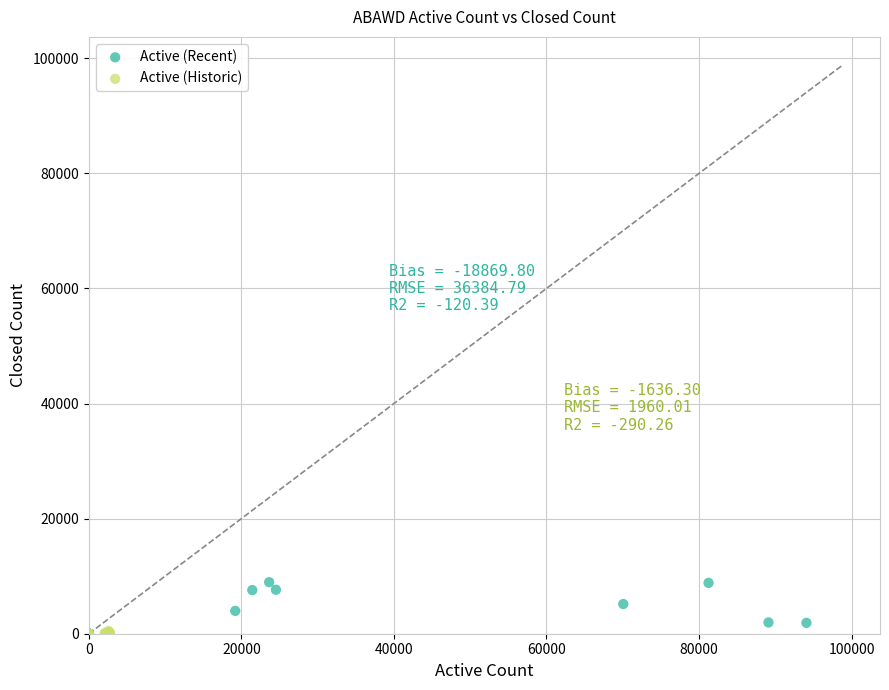

Which series has the largest Y range (max minus min)?

Active (Recent)